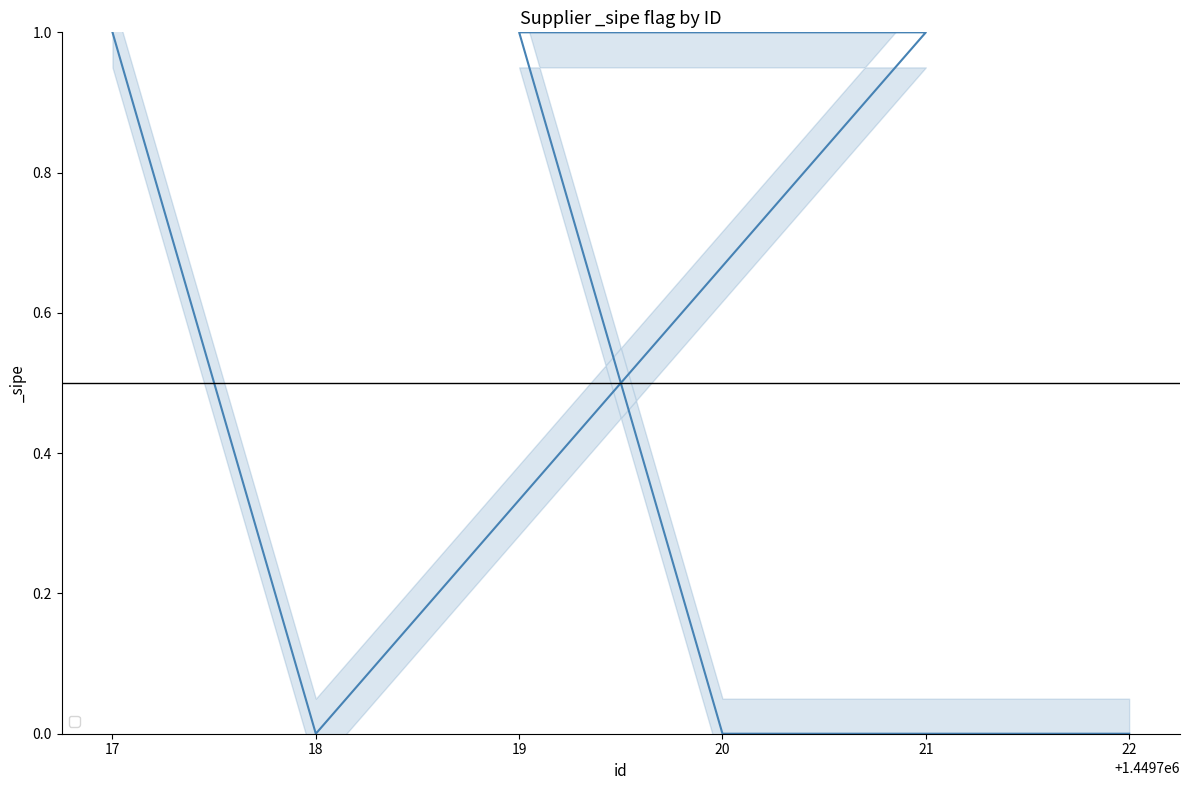

What is the ratio of the value at 17 to the value at 21?

1.0